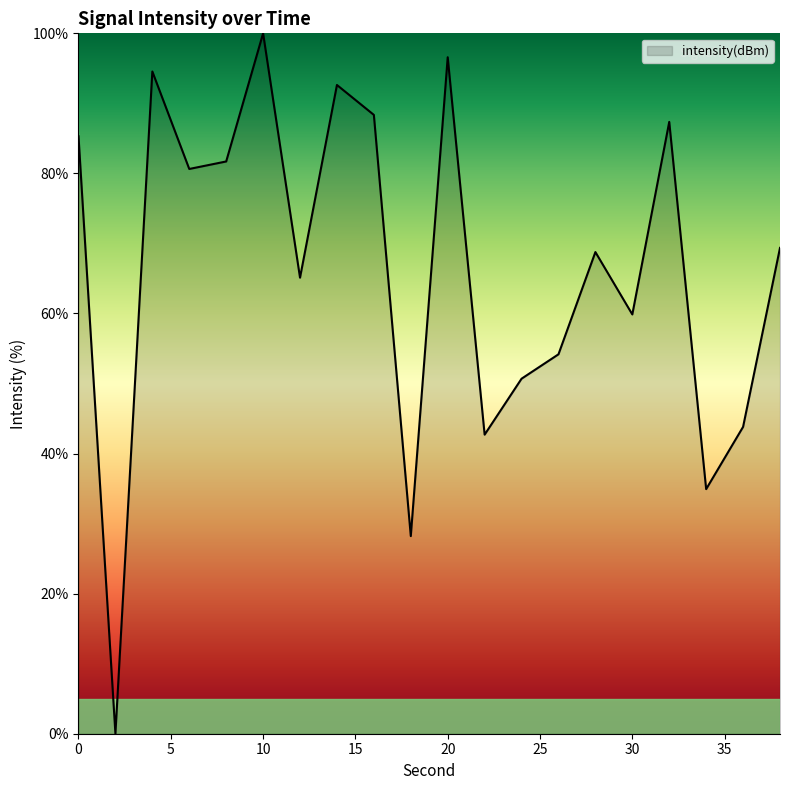

What is the greatest value displayed?

100.0